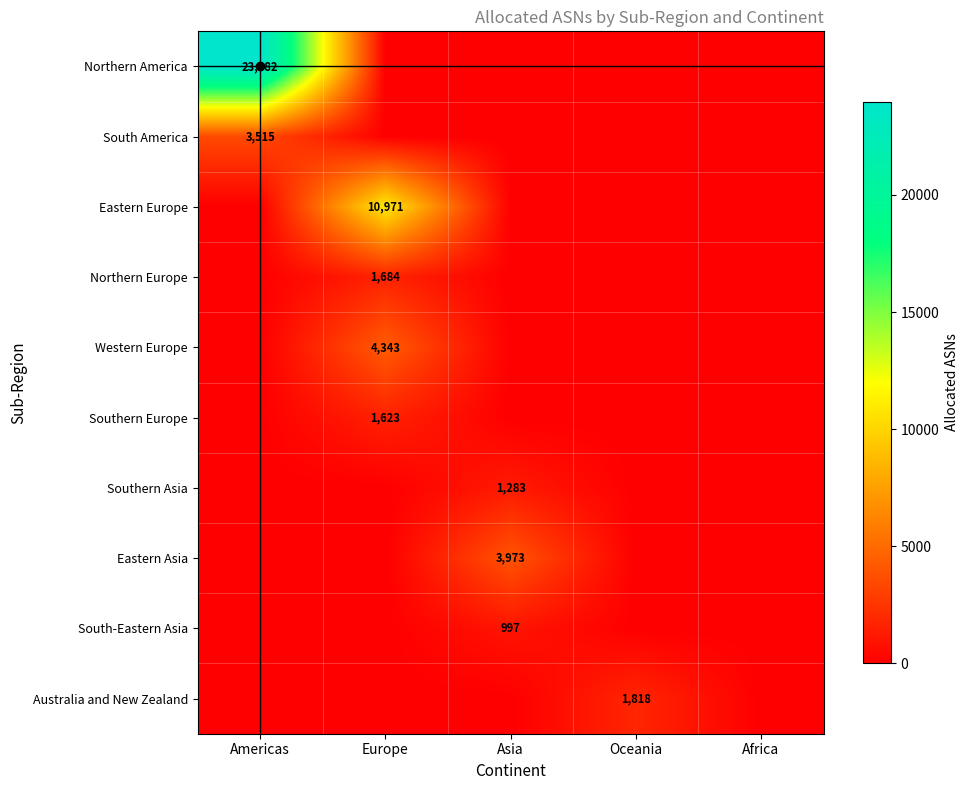

What is the total value across all series at Europe?

18621